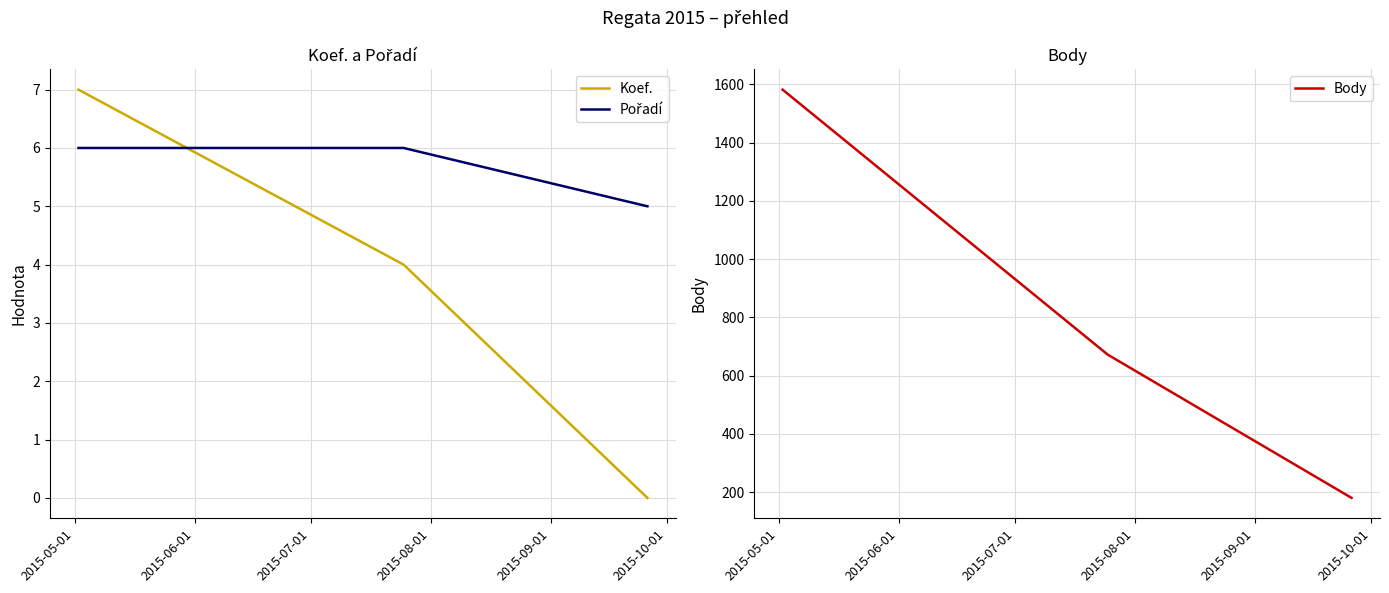

At 2015-05-01, list the series in order from largest to smallest.

Body, Koef., Pořadí